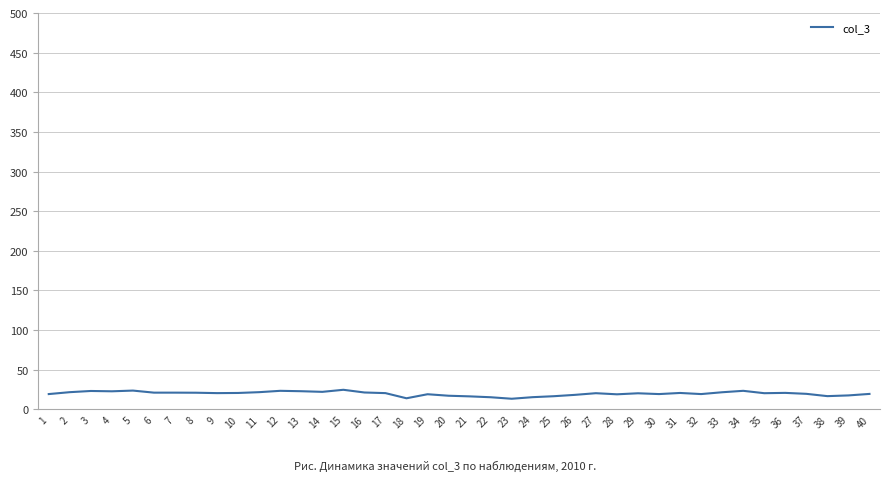

What is the change in value from 18 to 28?

+5.0